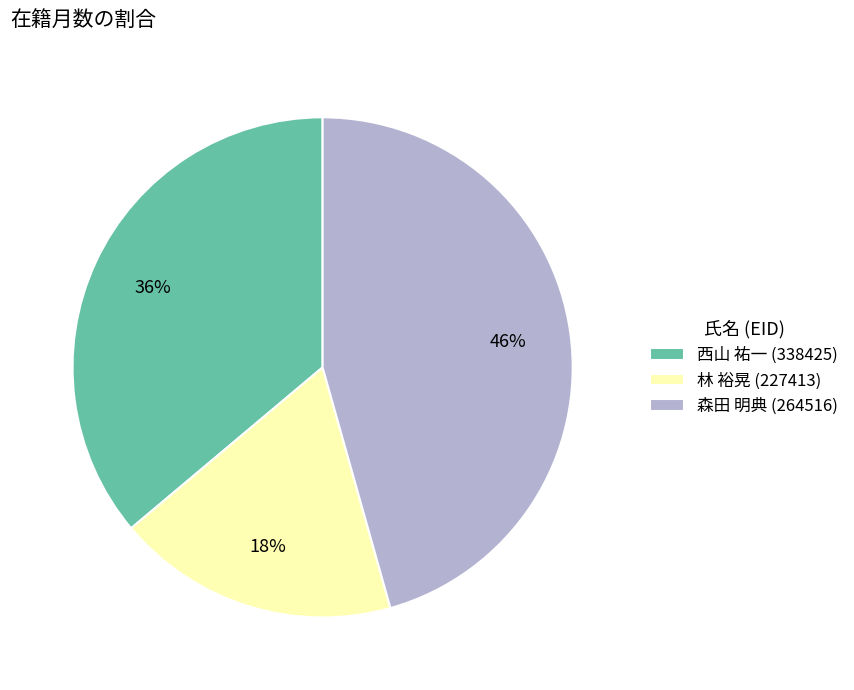

How many slices are in this pie chart?

3